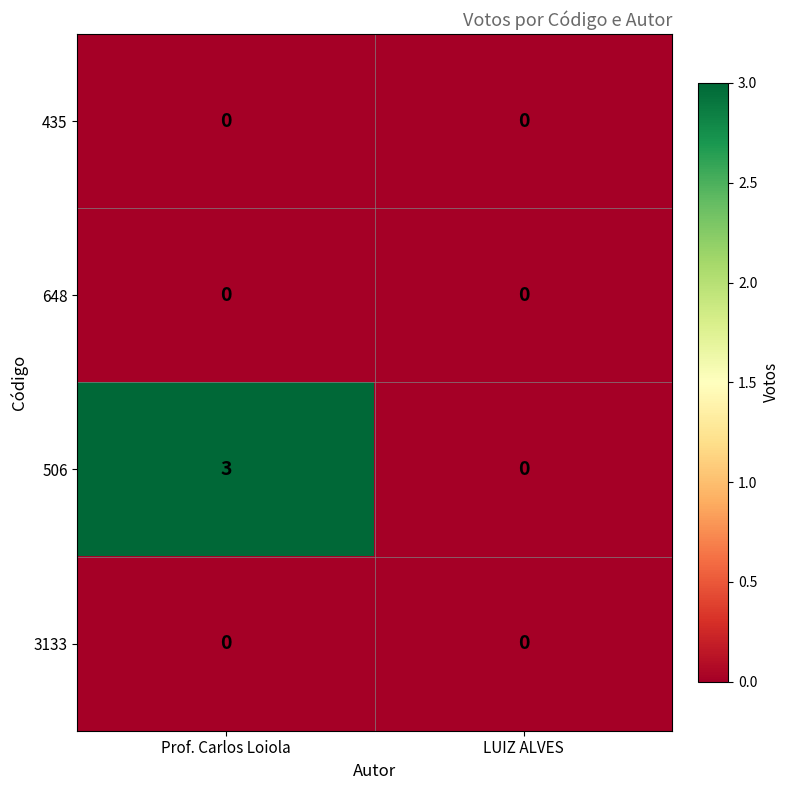

What is the difference between the highest and lowest values at Prof. Carlos Loiola?

3